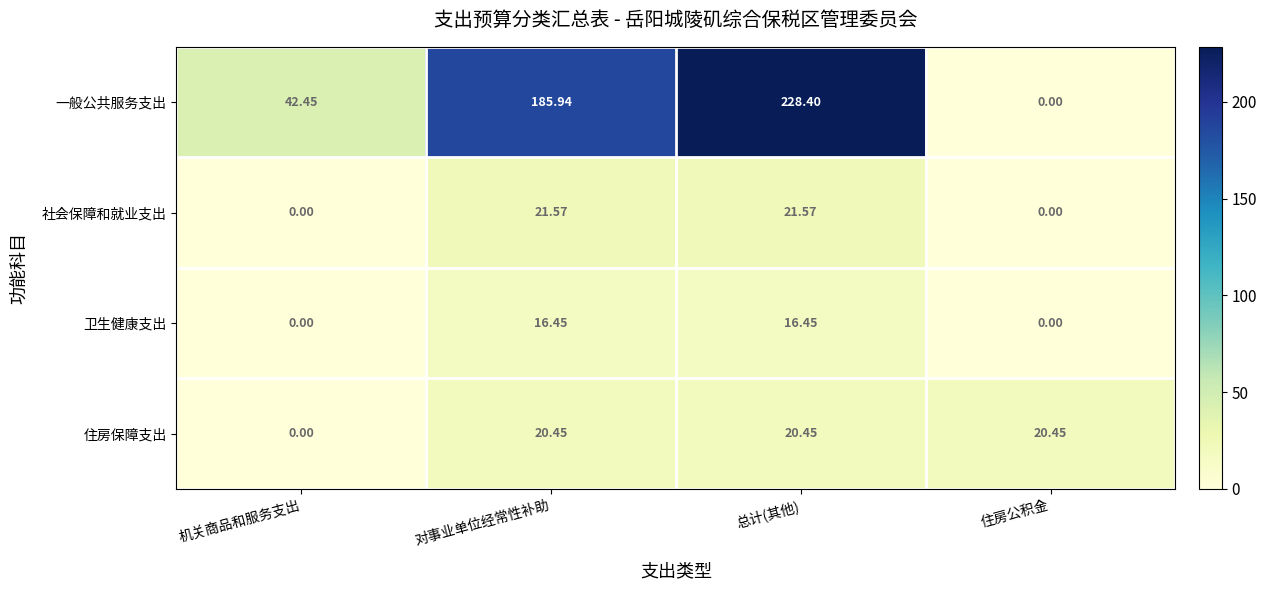

Between 对事业单位经常性补助 and 总计(其他), which series saw the biggest shift?

一般公共服务支出